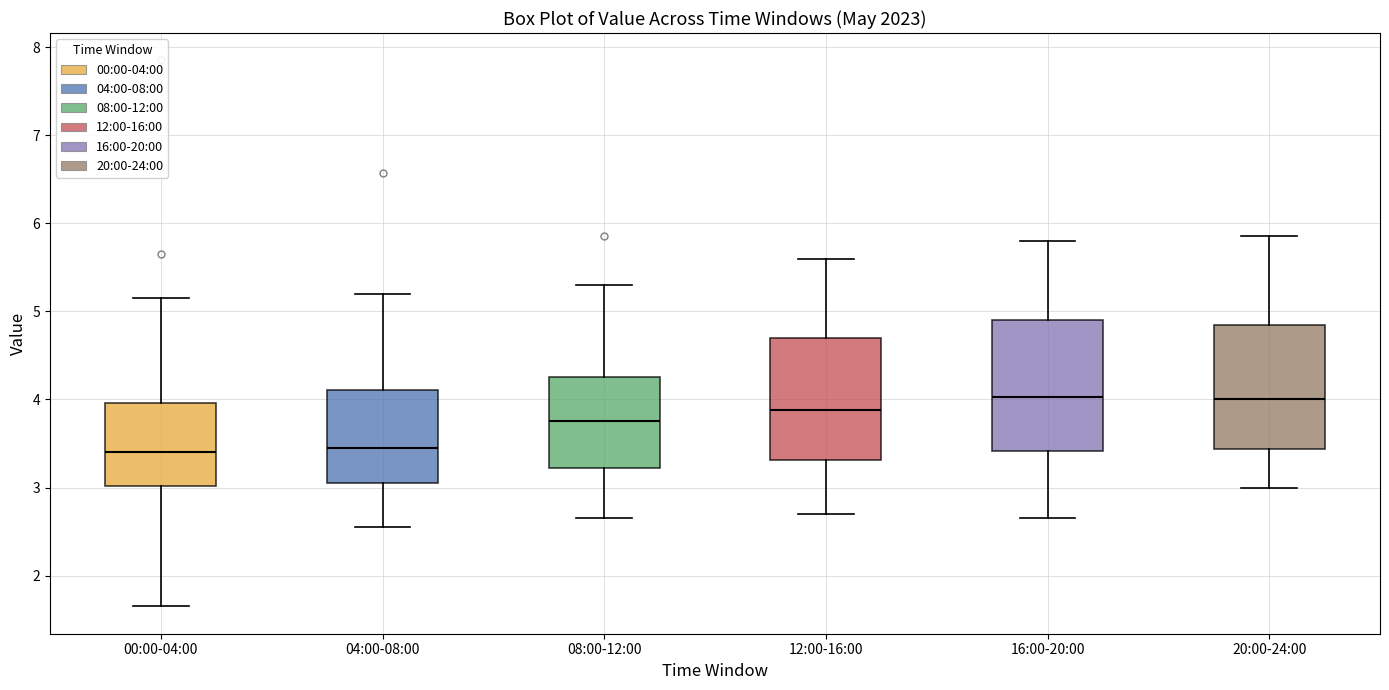

Where does the lower whisker of the box for 12:00-16:00 end on the y-axis? The values are not printed on the chart, so give them approximately, as read against the axis.

2.7